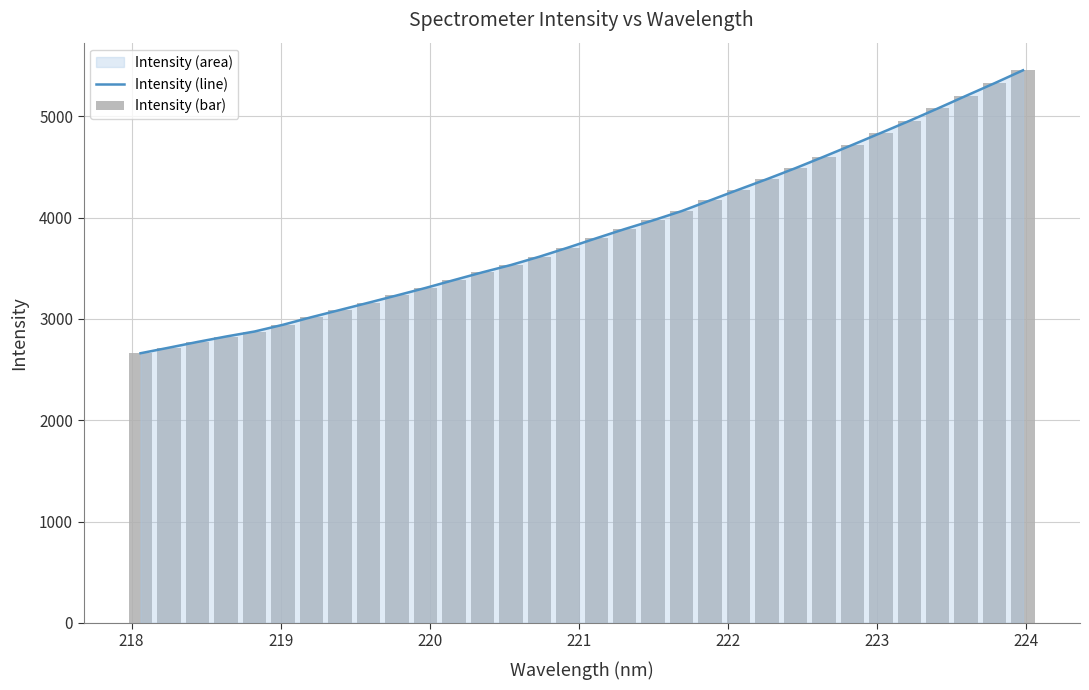

What is the minimum value for Intensity (line)?

2662.0